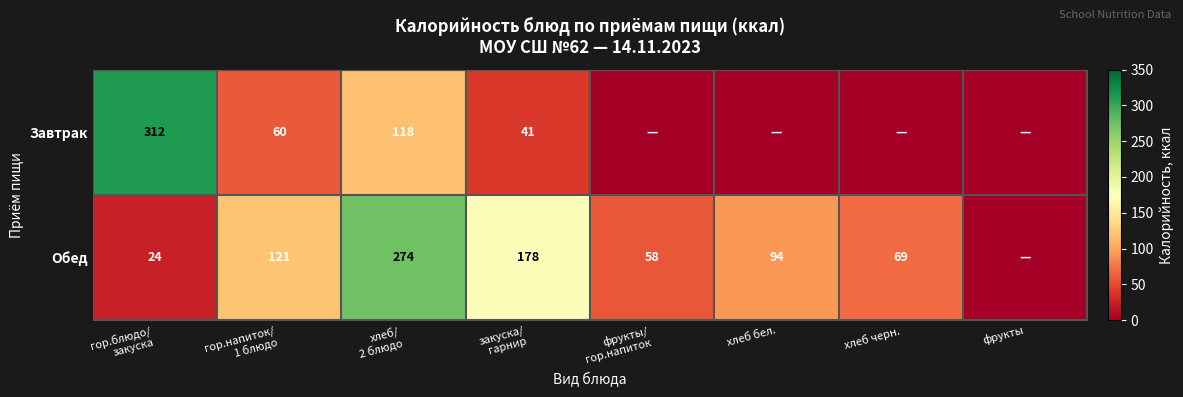

True or false: Обед has a value of 94 at хлеб бел..

True